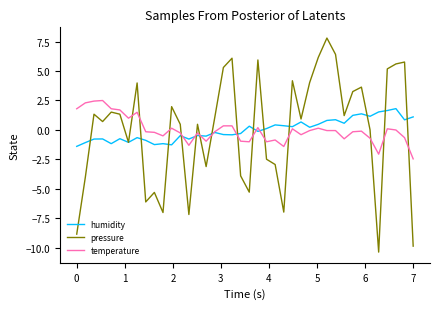

After their last crossing, which series has the higher values: pressure or temperature?

temperature